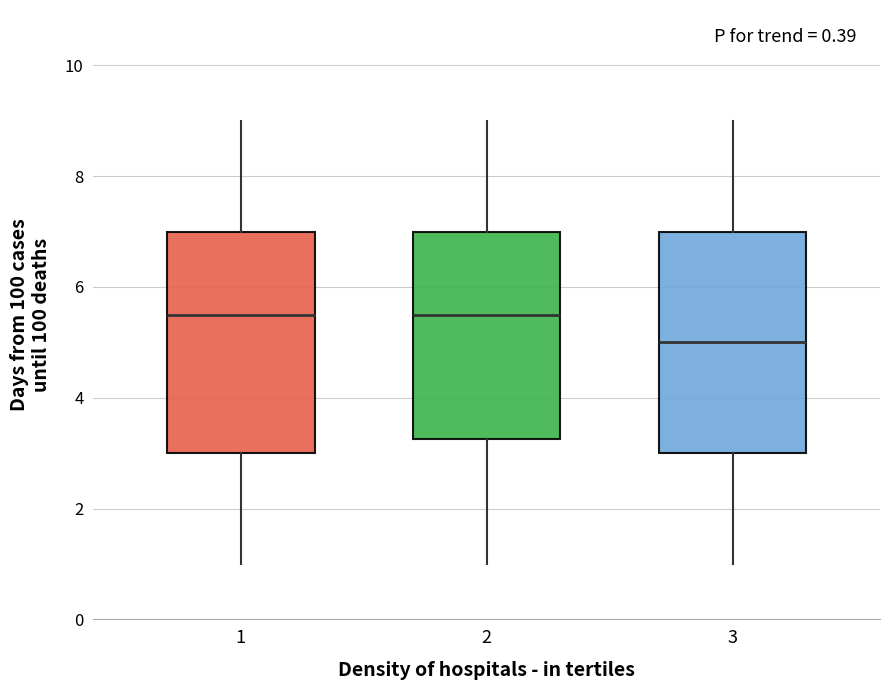

Where does the upper whisker of the box at x = 3 end on the y-axis? The values are not printed on the chart, so give them approximately, as read against the axis.

9.0